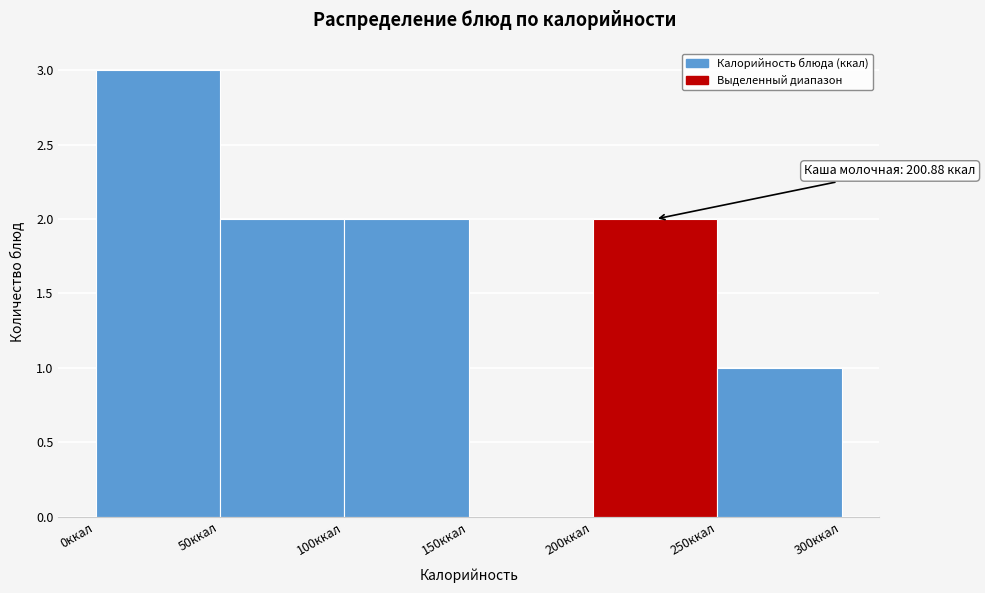

Over which range of the x-axis is the bar tallest?

0 to 50